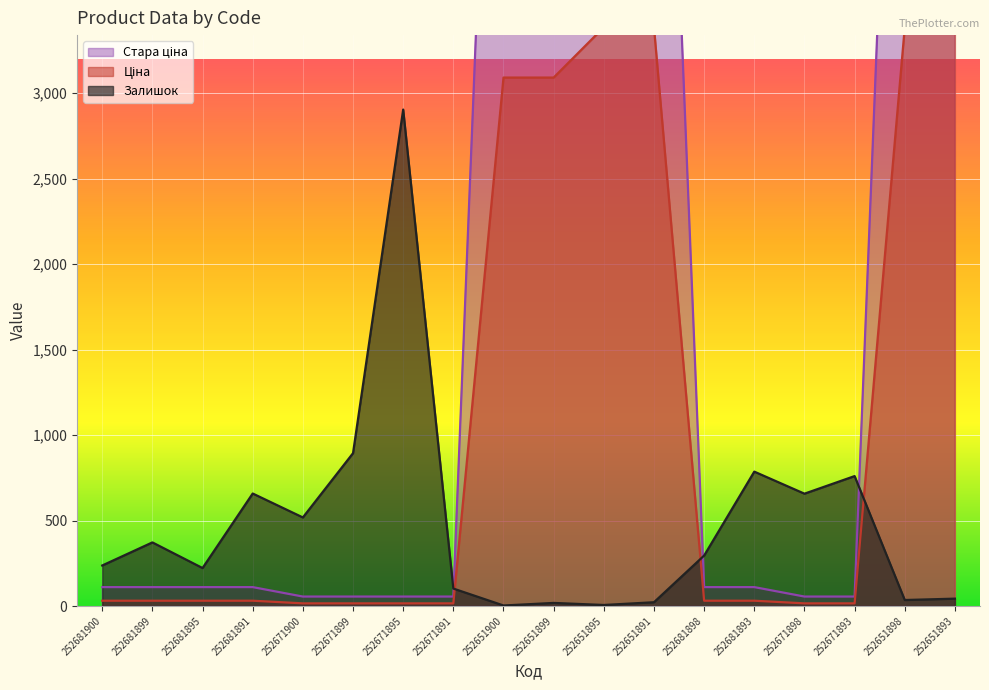

The value of Стара ціна at 252681899 is 37.2. True or false?

False